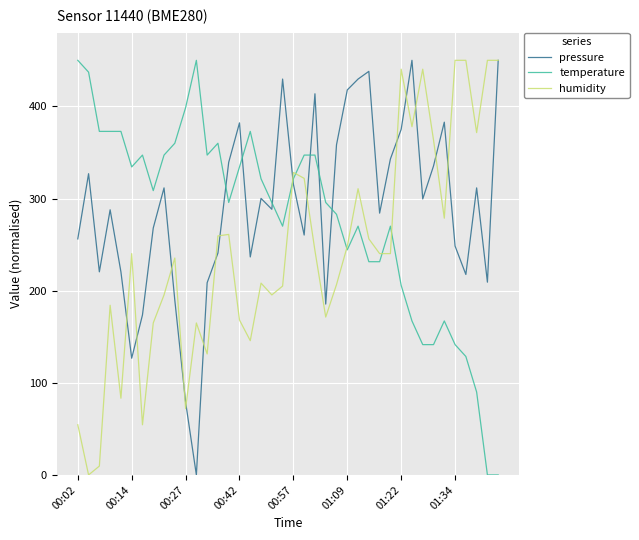

Rank the series by their average value, from highest to lowest.

pressure, temperature, humidity